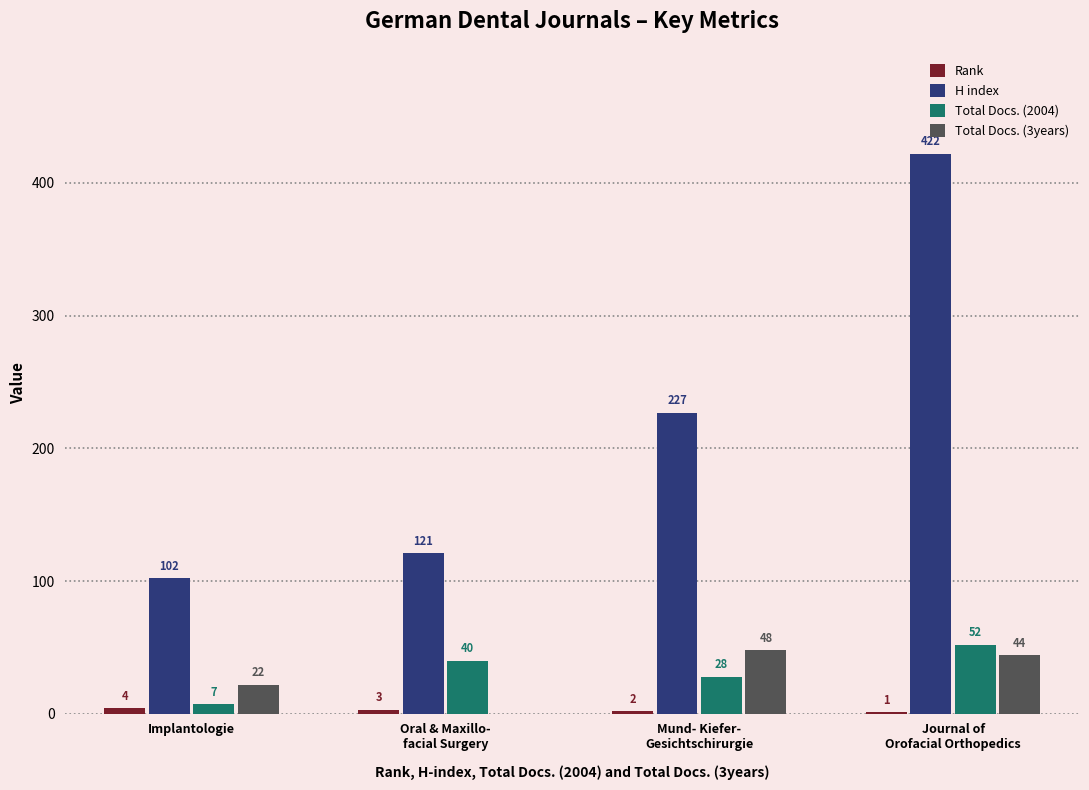

What is the greatest value displayed?

422